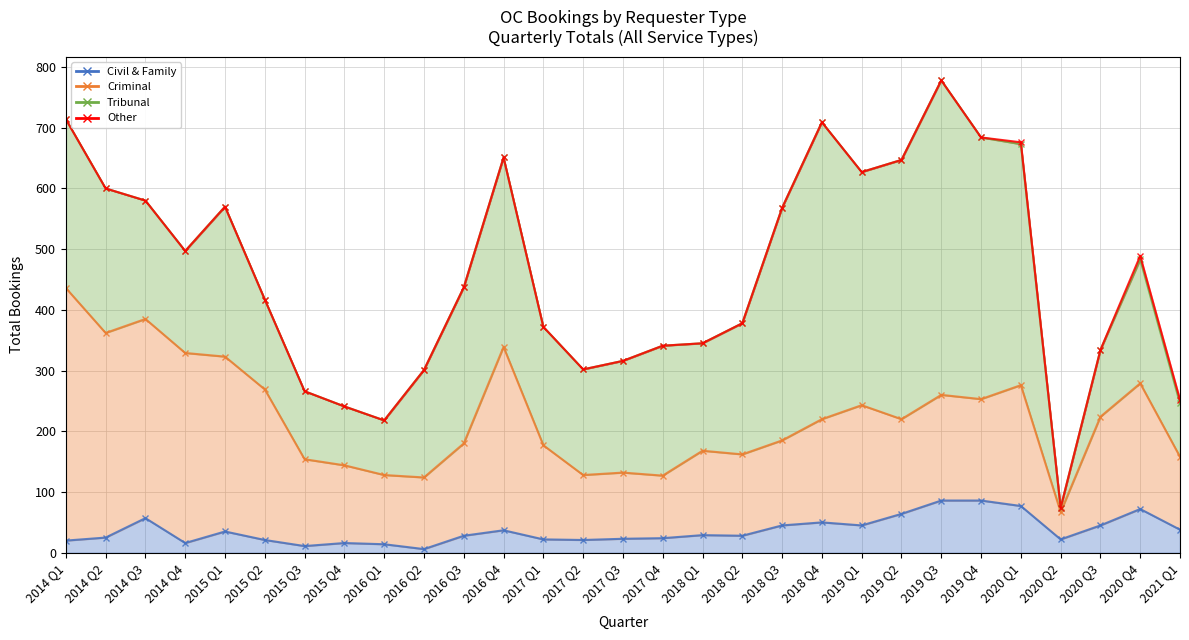

At 2020 Q3, list the series in order from largest to smallest.

Criminal, Tribunal, Civil & Family, Other